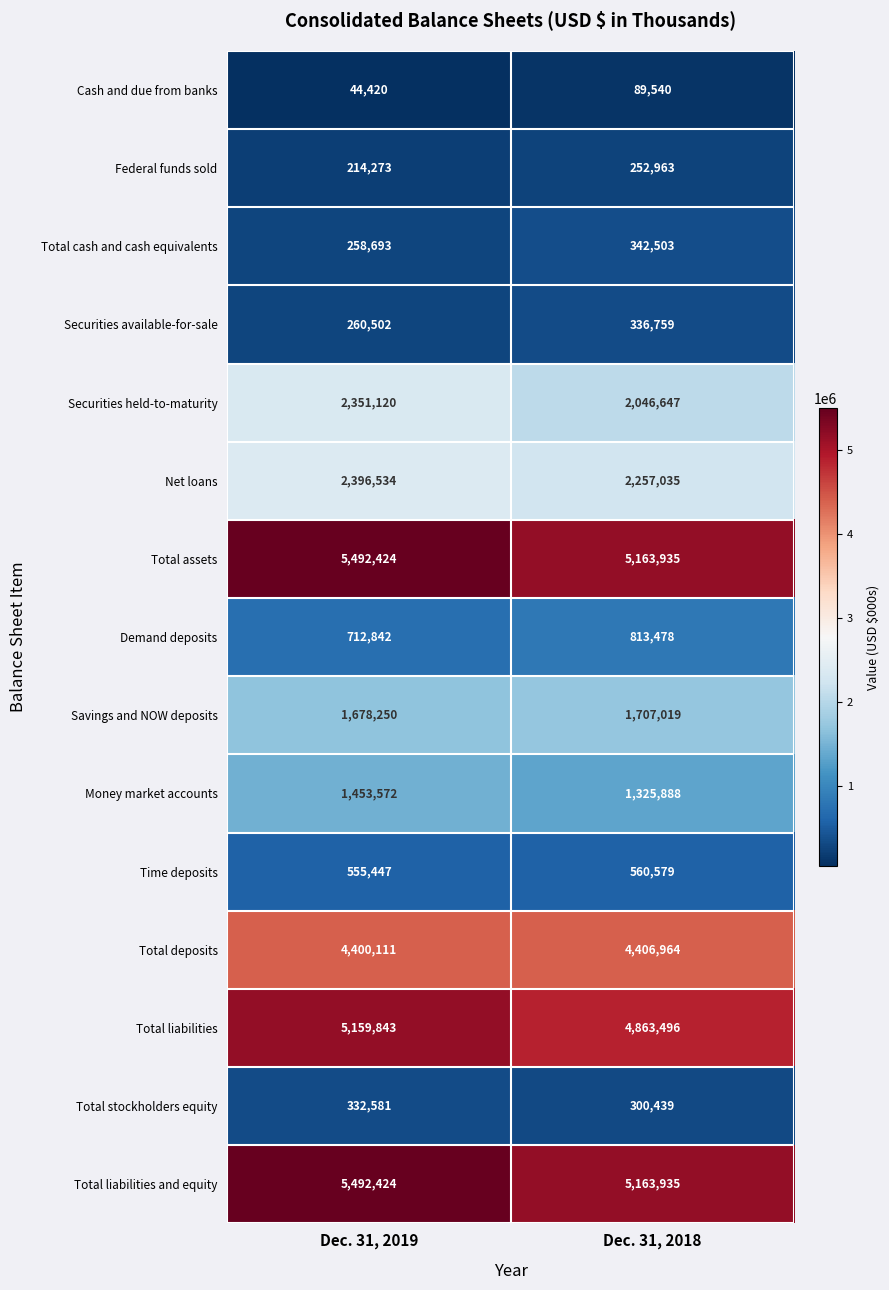

What is the sum of the Total deposits values at Dec. 31, 2019 and Dec. 31, 2018?

8807075